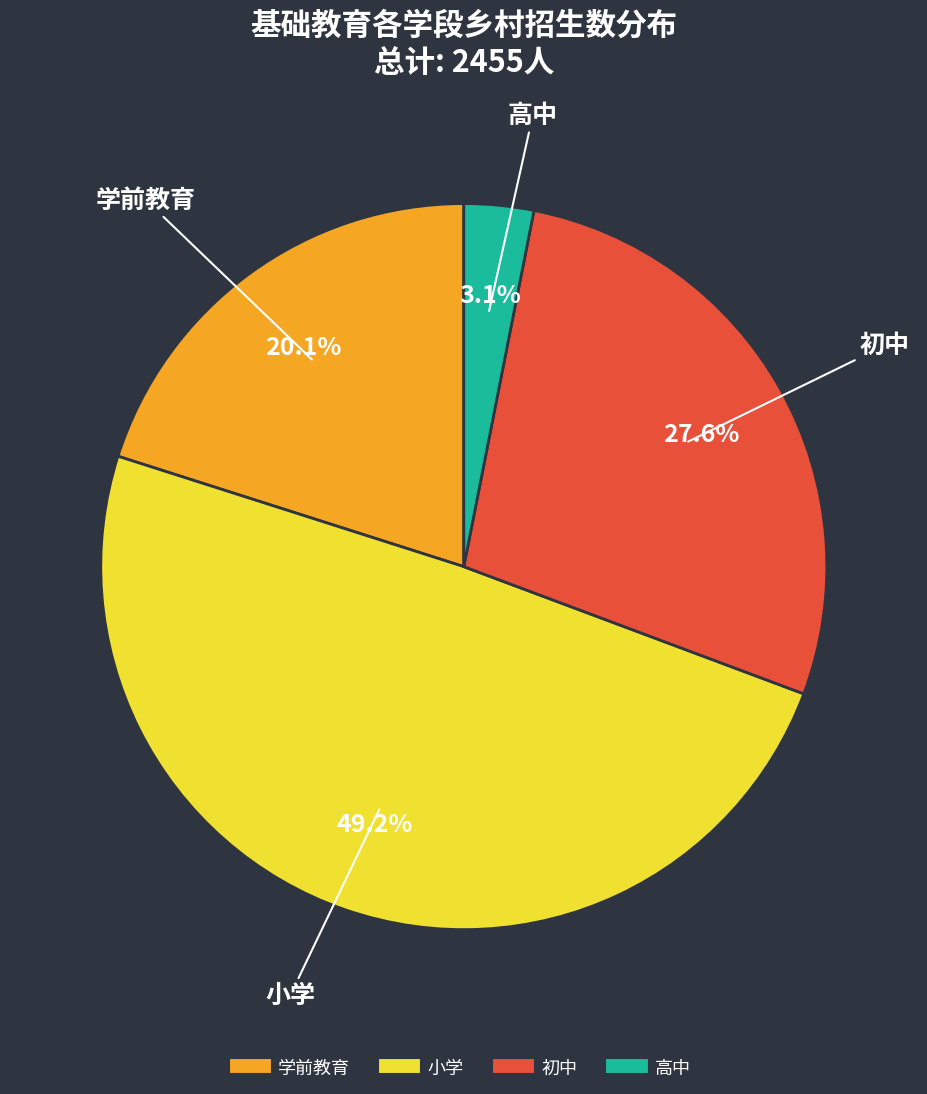

Is there any slice that represents more than half of the pie?

No